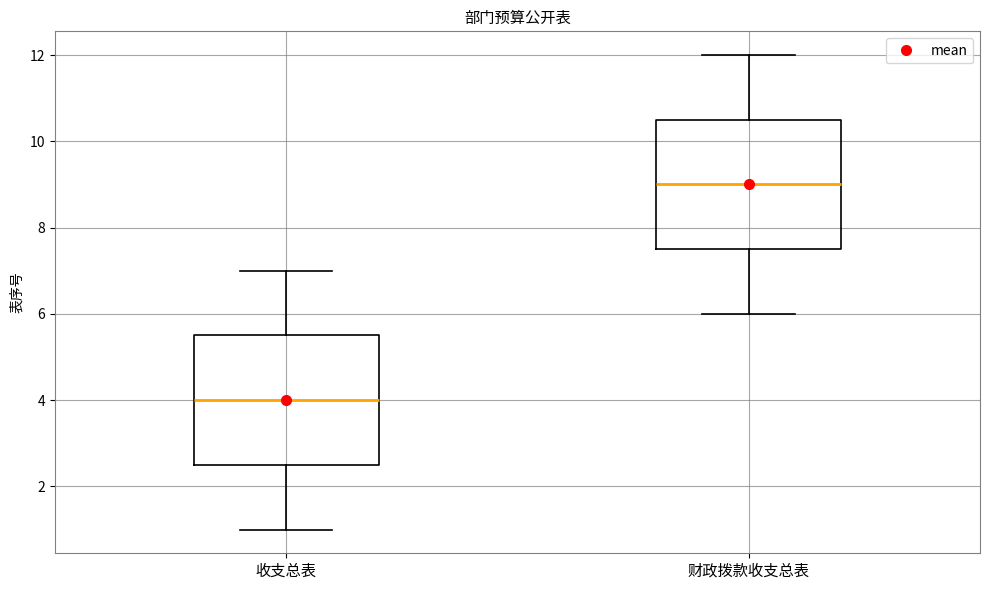

Where does the median line of the box for 财政拨款收支总表 sit on the y-axis? The values are not printed on the chart, so give them approximately, as read against the axis.

9.0